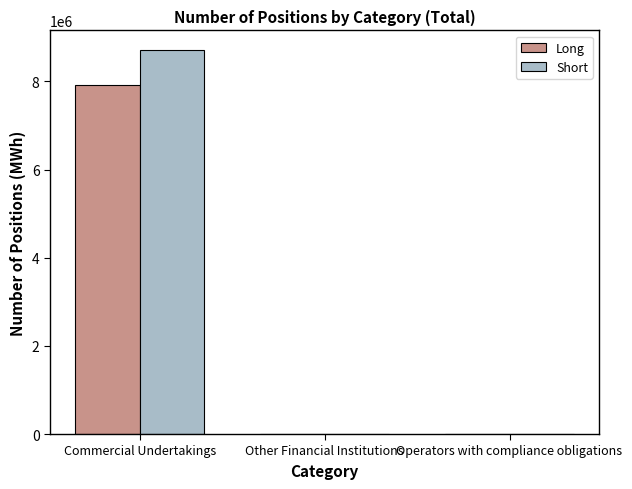

At which label does Long reach its peak?

Commercial Undertakings